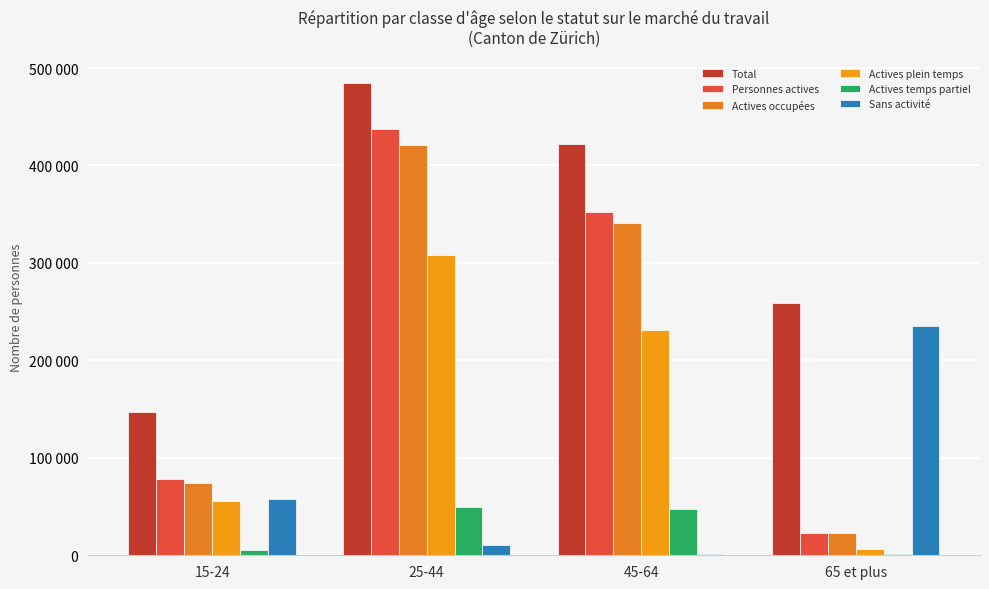

What value does the Sans activité series have at 65 et plus?

235719.5